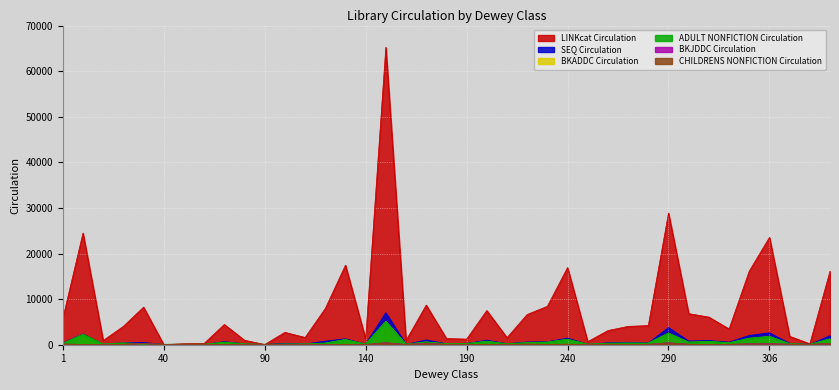

What are all the series names shown in the legend?

LINKcat Circulation, SEQ Circulation, BKADDC Circulation, ADULT NONFICTION Circulation, BKJDDC Circulation, CHILDRENS NONFICTION Circulation